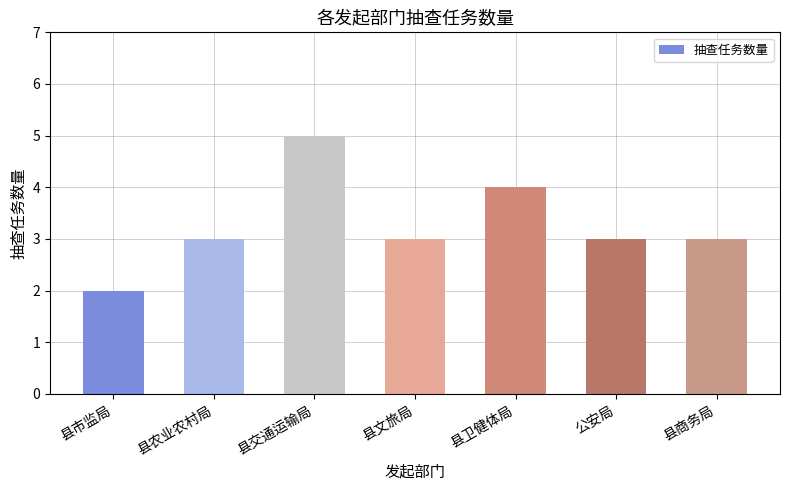

True or false: the data shows 6 at 县卫健体局.

False